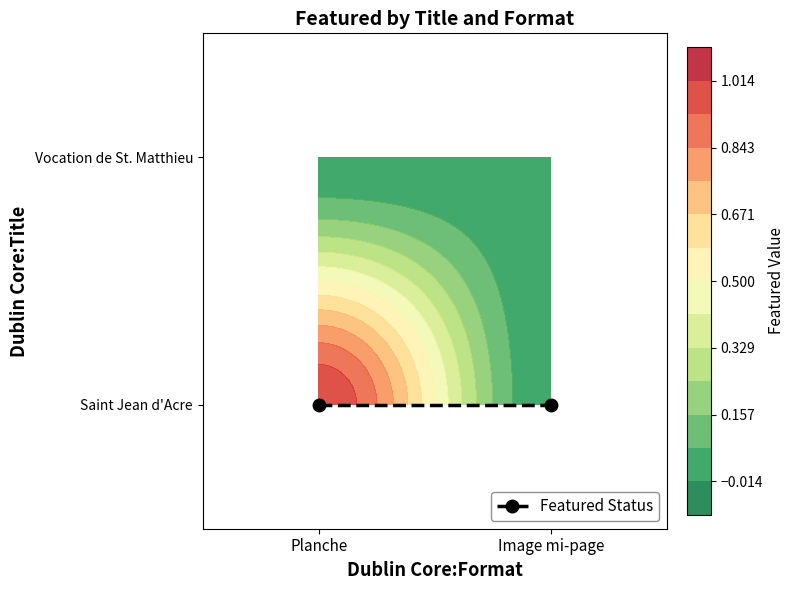

Which label corresponds to the smallest value in the chart?

Image mi-page